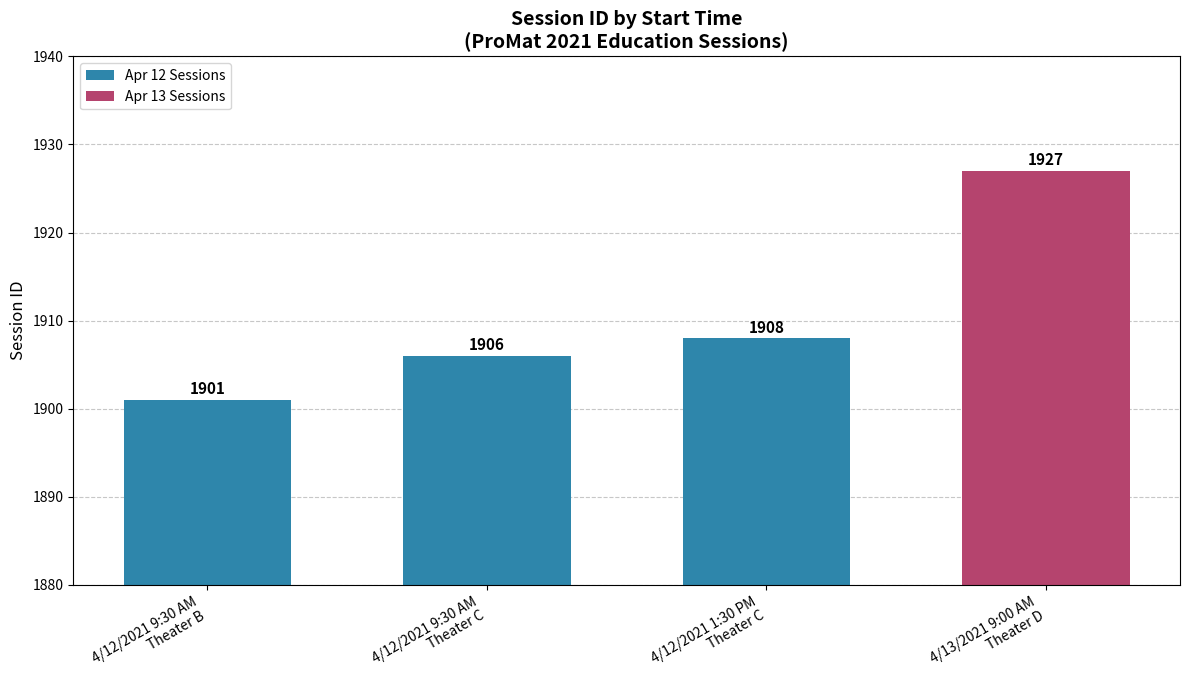

Between 4/12/2021 1:30 PM
Theater C and 4/12/2021 9:30 AM
Theater B, which is larger?

4/12/2021 1:30 PM
Theater C